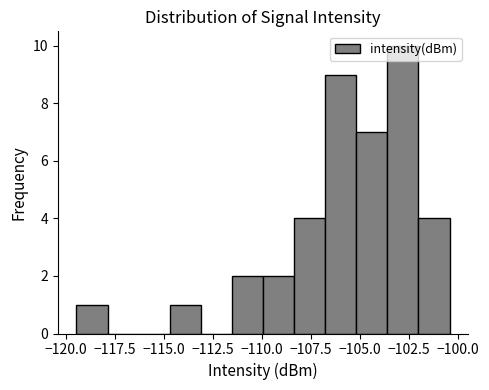

Around what value on the x-axis is the tallest bar? Give the approximate position of its centre, as read against the axis.

-103.0